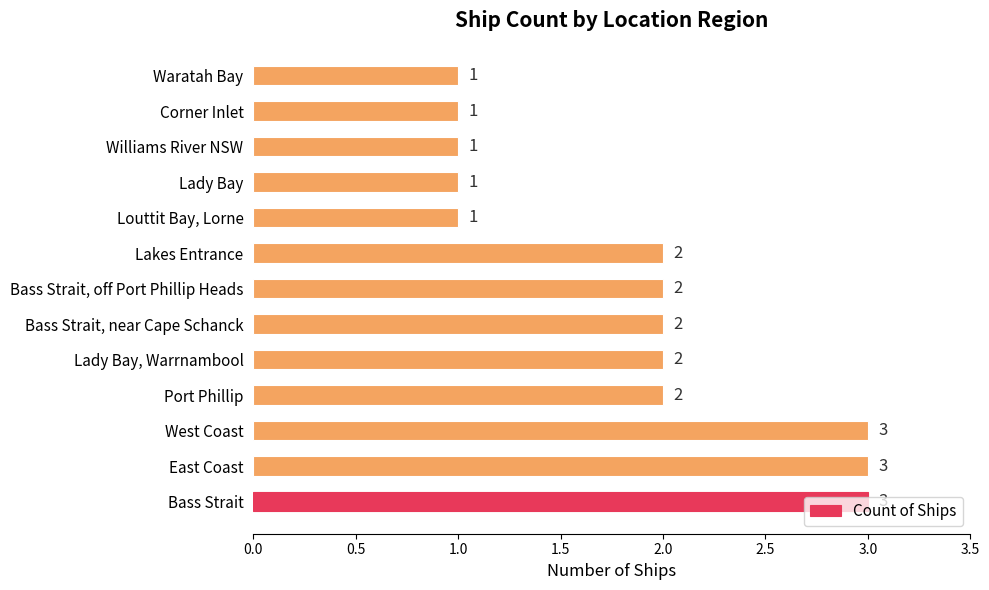

What is the greatest value displayed?

3